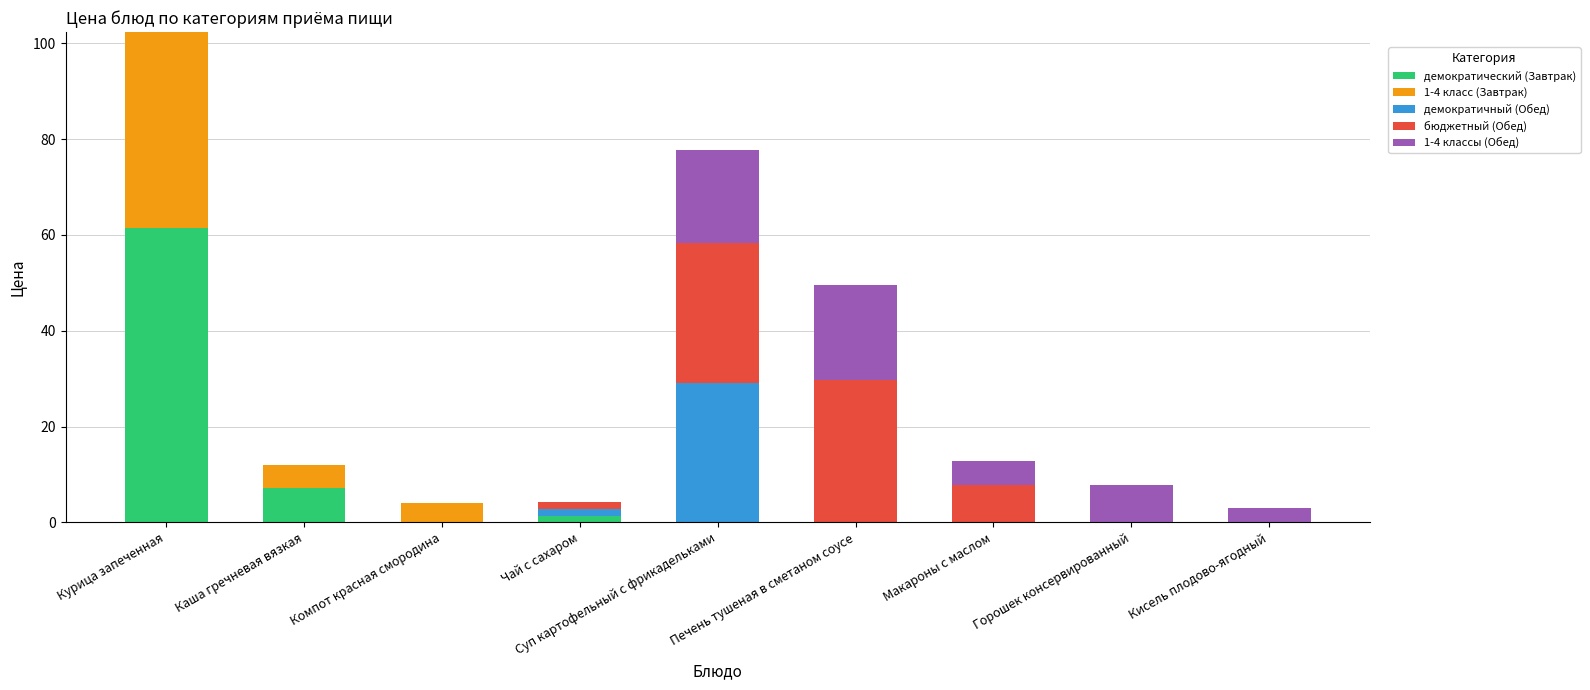

True or false: демократический (Завтрак) has a value of 0.0 at Печень тушеная в сметаном соусе.

True